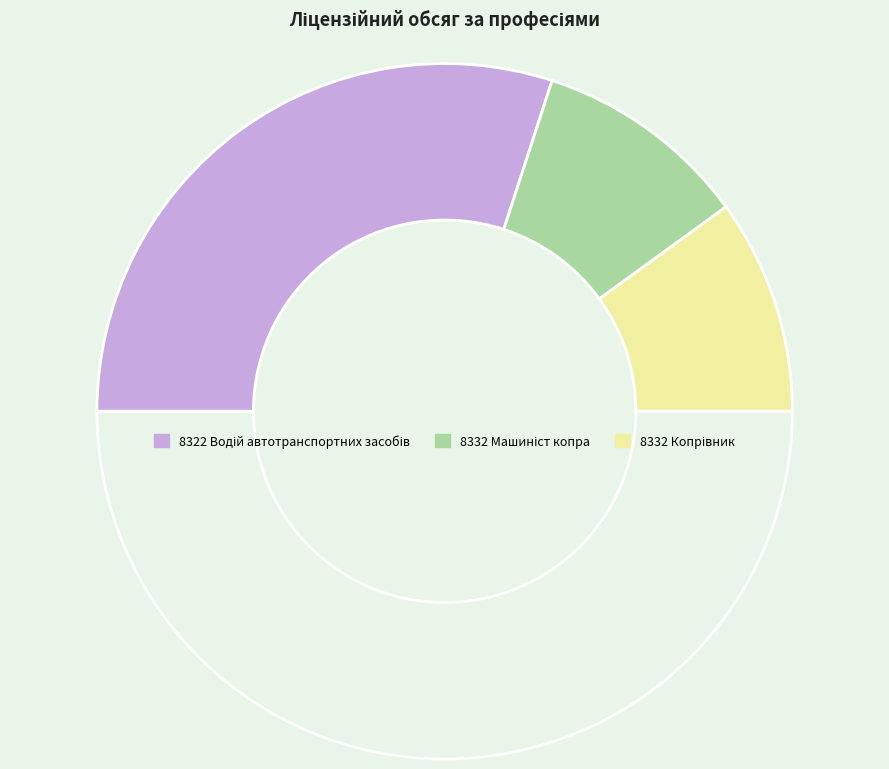

Rank the categories by value from lowest to highest.

8332 Машиніст копра, 8332 Копрівник, 8322 Водій автотранспортних засобів